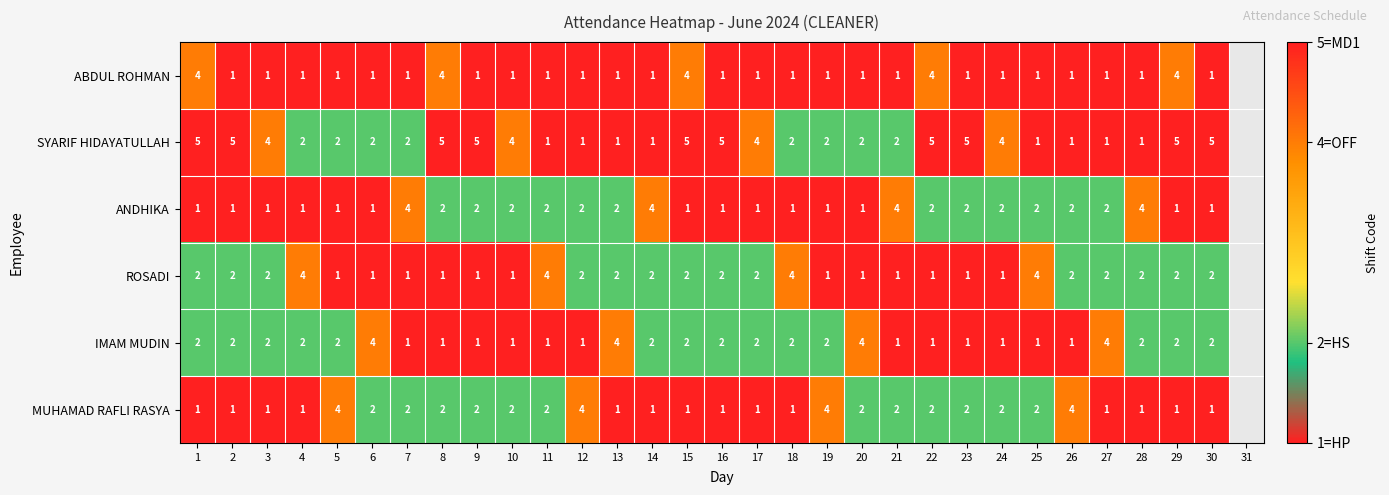

What is the difference between the highest and lowest values at 19?

3